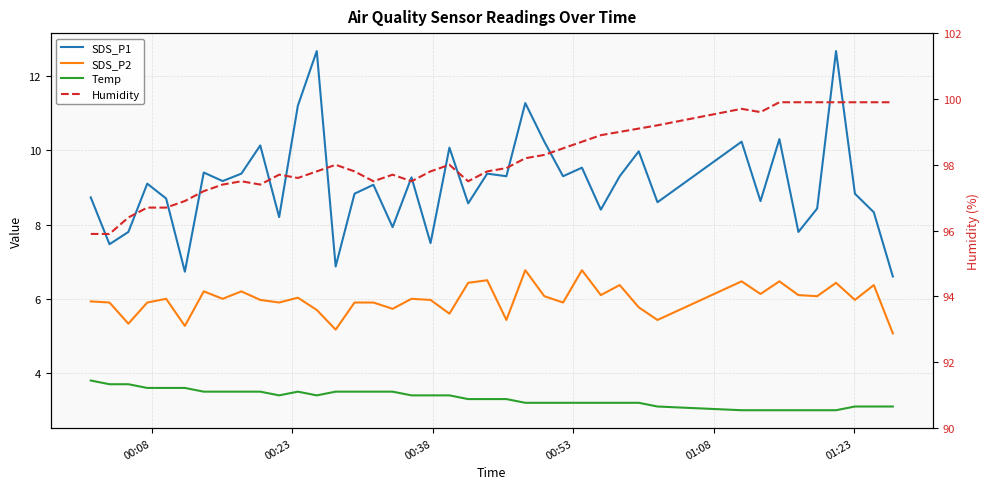

True or false: SDS_P2 has more than 2 points higher than both neighbors.

True